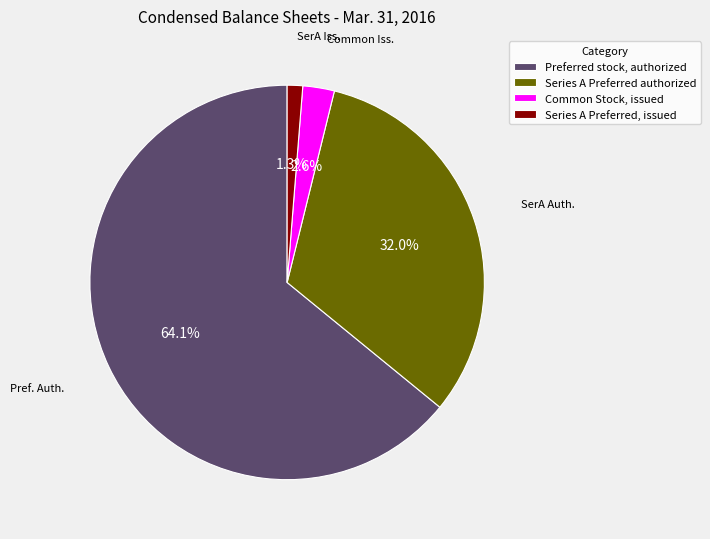

Is there any slice that represents more than half of the pie?

Yes